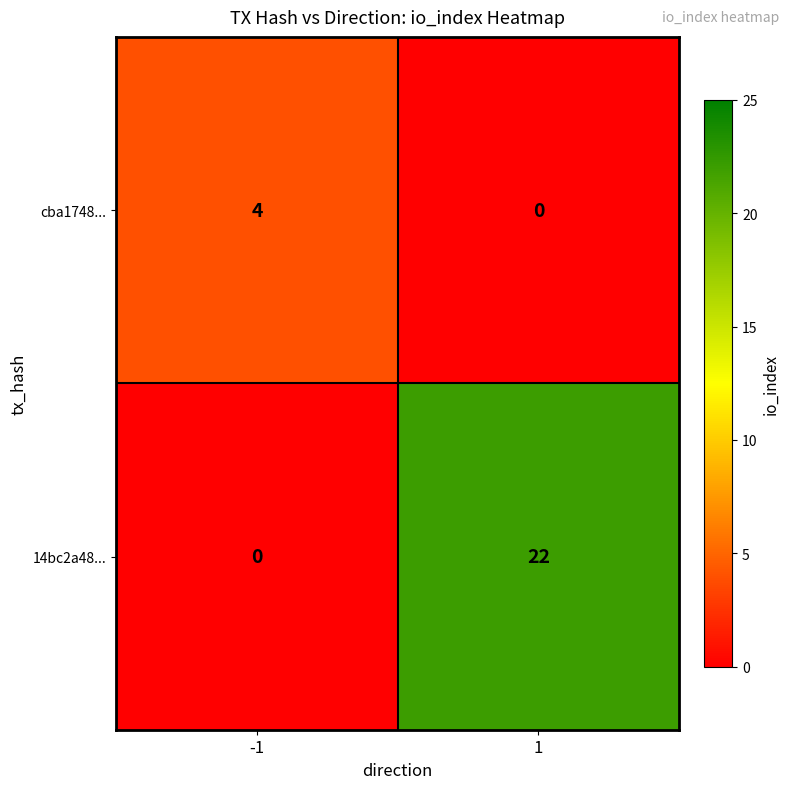

Reading right to left, what are all the values shown in this chart?

cba1748...: 0	4
14bc2a48...: 22	0